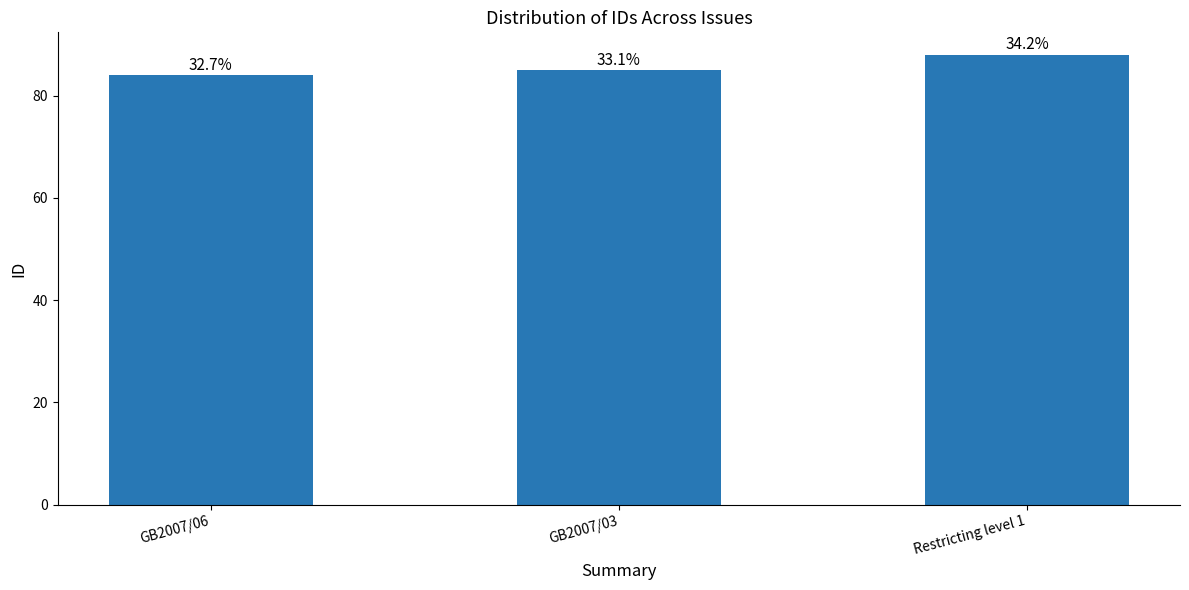

Which label corresponds to the smallest value in the chart?

GB2007/06